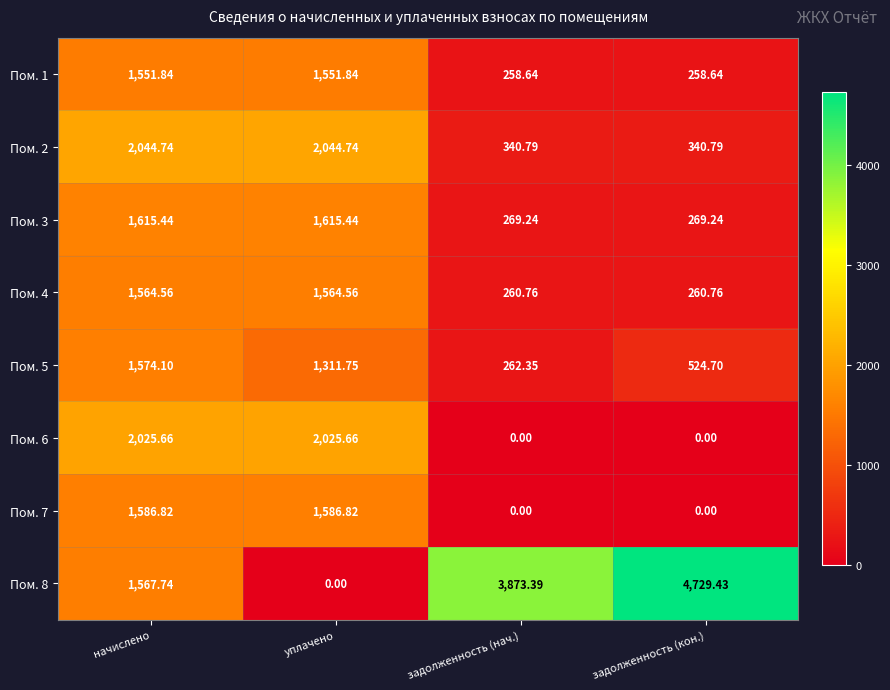

Is the value of Пом. 6 at уплачено greater than the value of Пом. 2 at задолженность (кон.)?

Yes